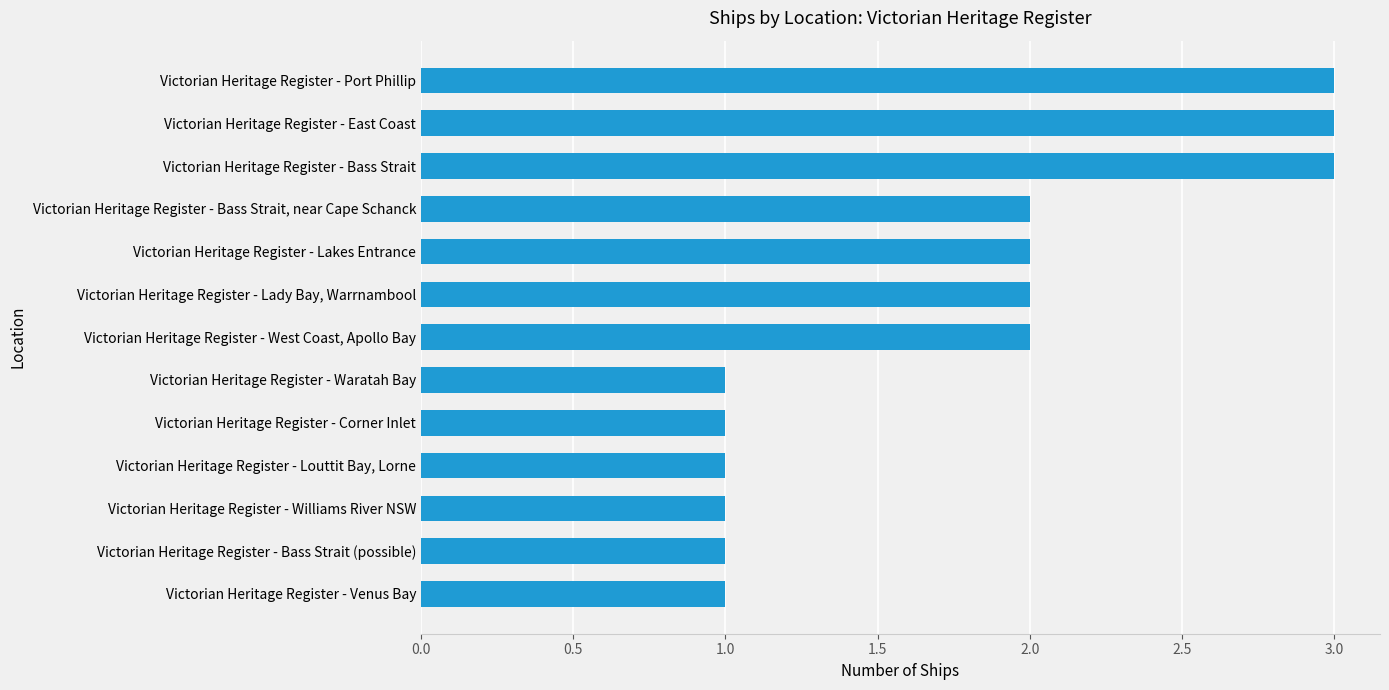

How many series are shown in this chart?

1